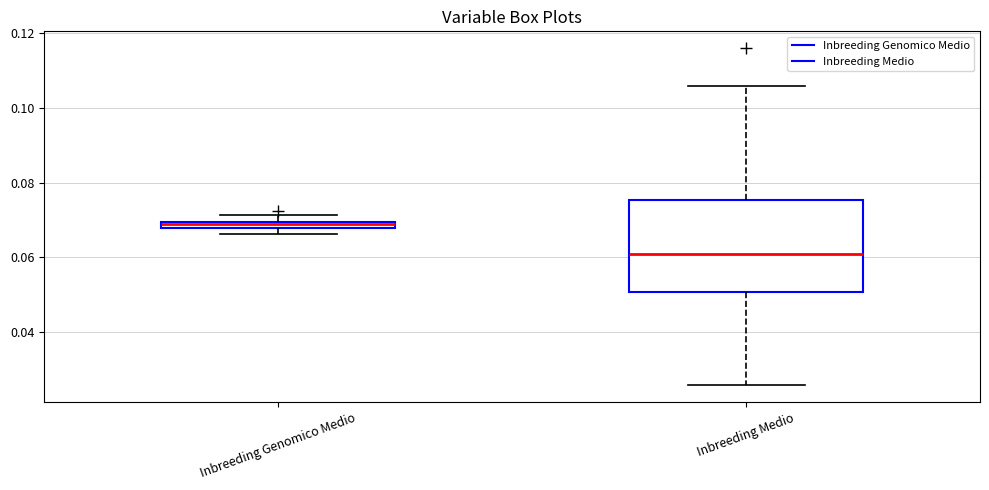

Comparing the boxes themselves (not the whiskers), which one is the tallest?

Inbreeding Medio